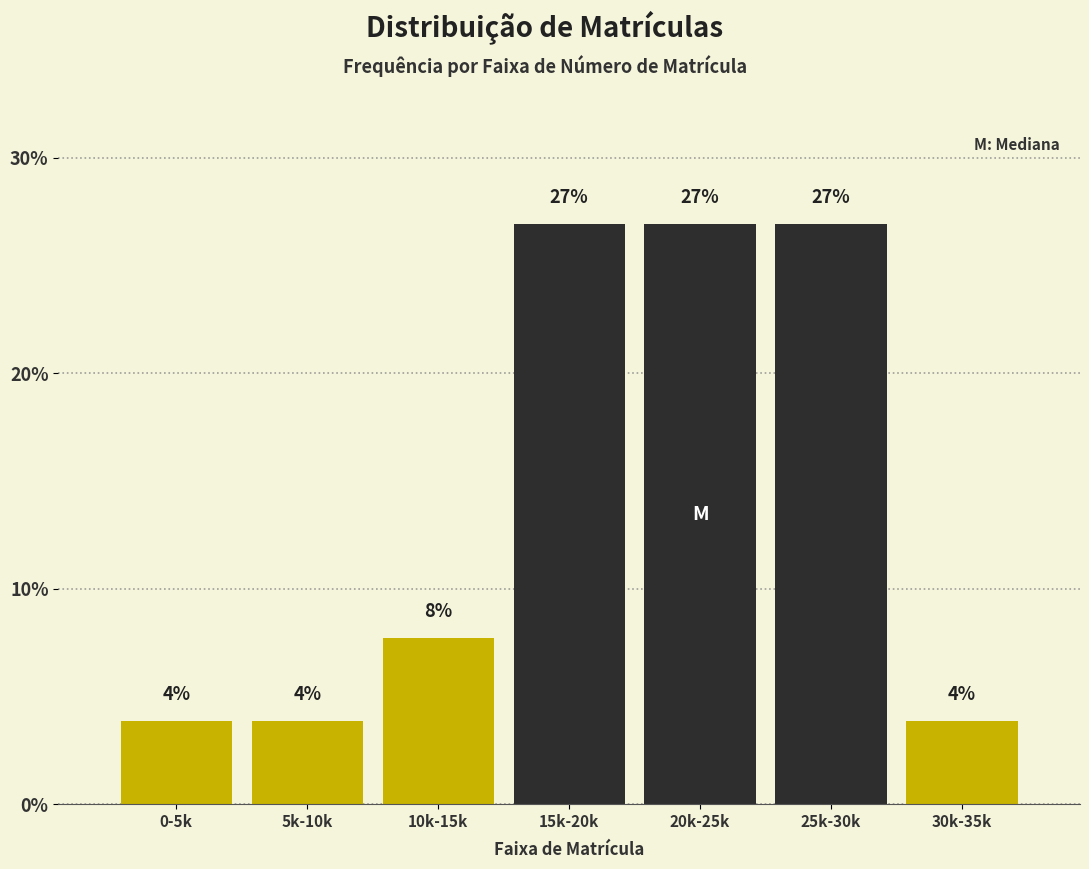

Are the bars horizontal?

No